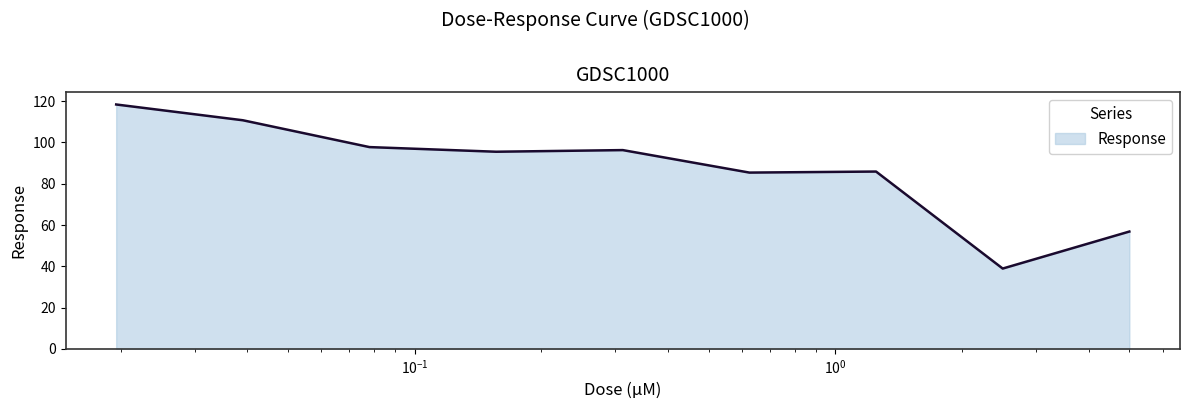

What is the difference between the maximum and minimum values?

79.5